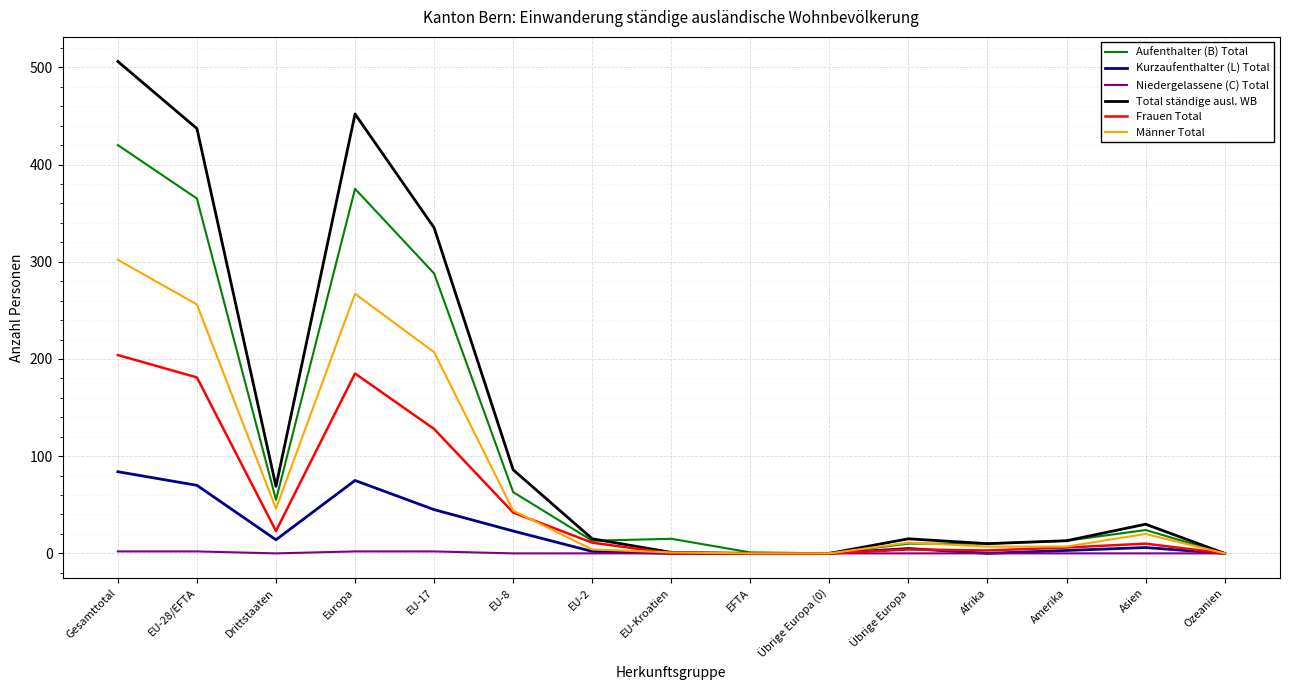

The value of Frauen Total at EU-8 is 16. True or false?

False